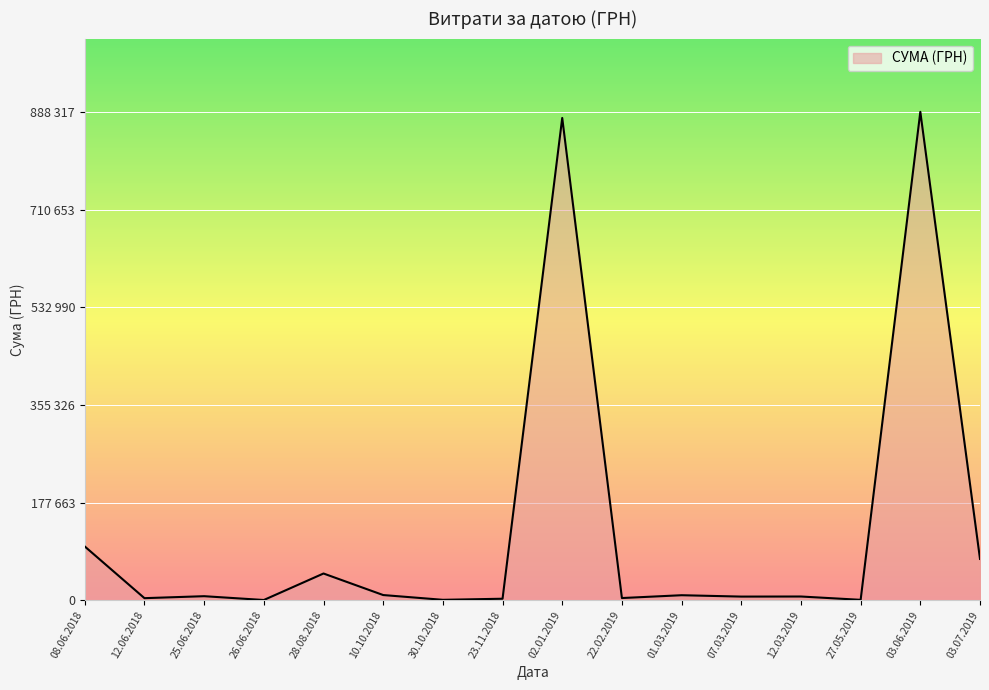

Does the chart display data point markers on the line(s)?

No